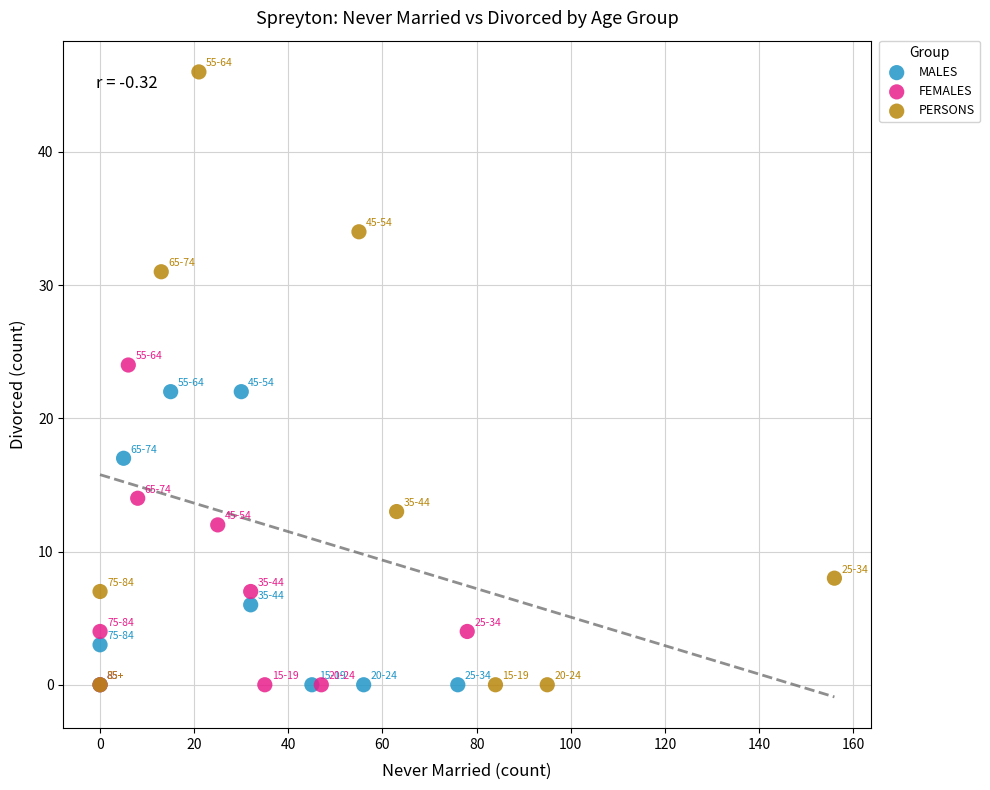

Which series contains the highest Y value?

PERSONS